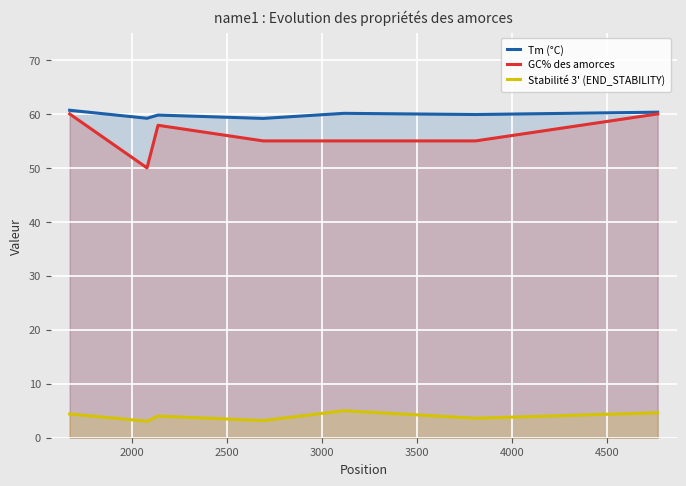

Reading left to right, extract all data points from this chart.

Tm (°C): 60.7	59.2	59.8	59.2	60.1	59.9	60.3
GC% des amorces: 60.0	50.0	57.9	55.0	55.0	55.0	60.0
Stabilité 3' (END_STABILITY): 4.4	3.1	4.0	3.2	5.0	3.6	4.6